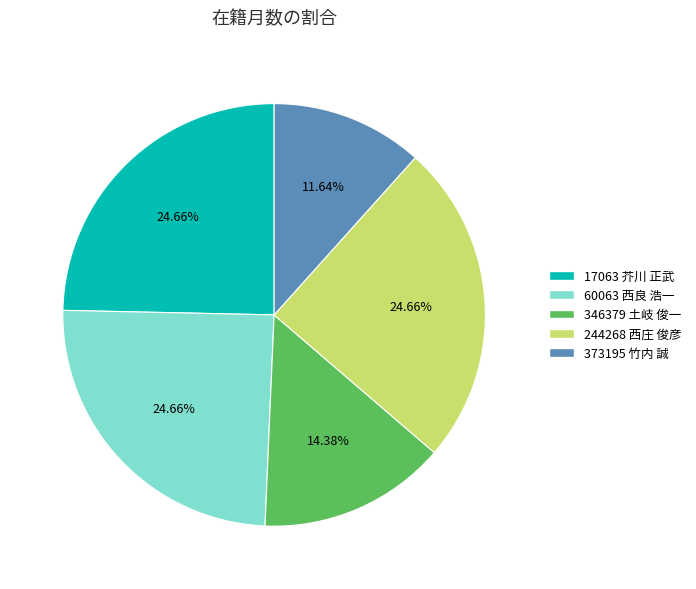

Does any single category account for the majority?

No